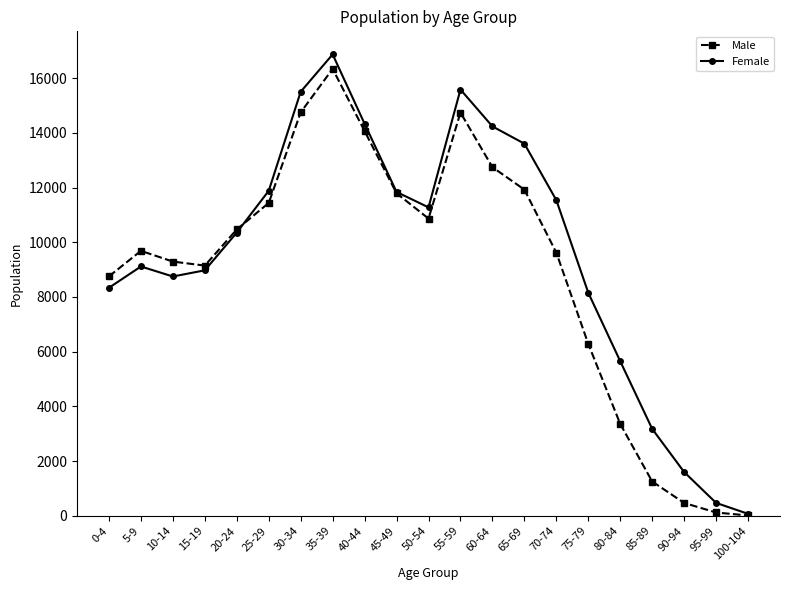

The Female series shows 11881 at 25-29. True or false?

True